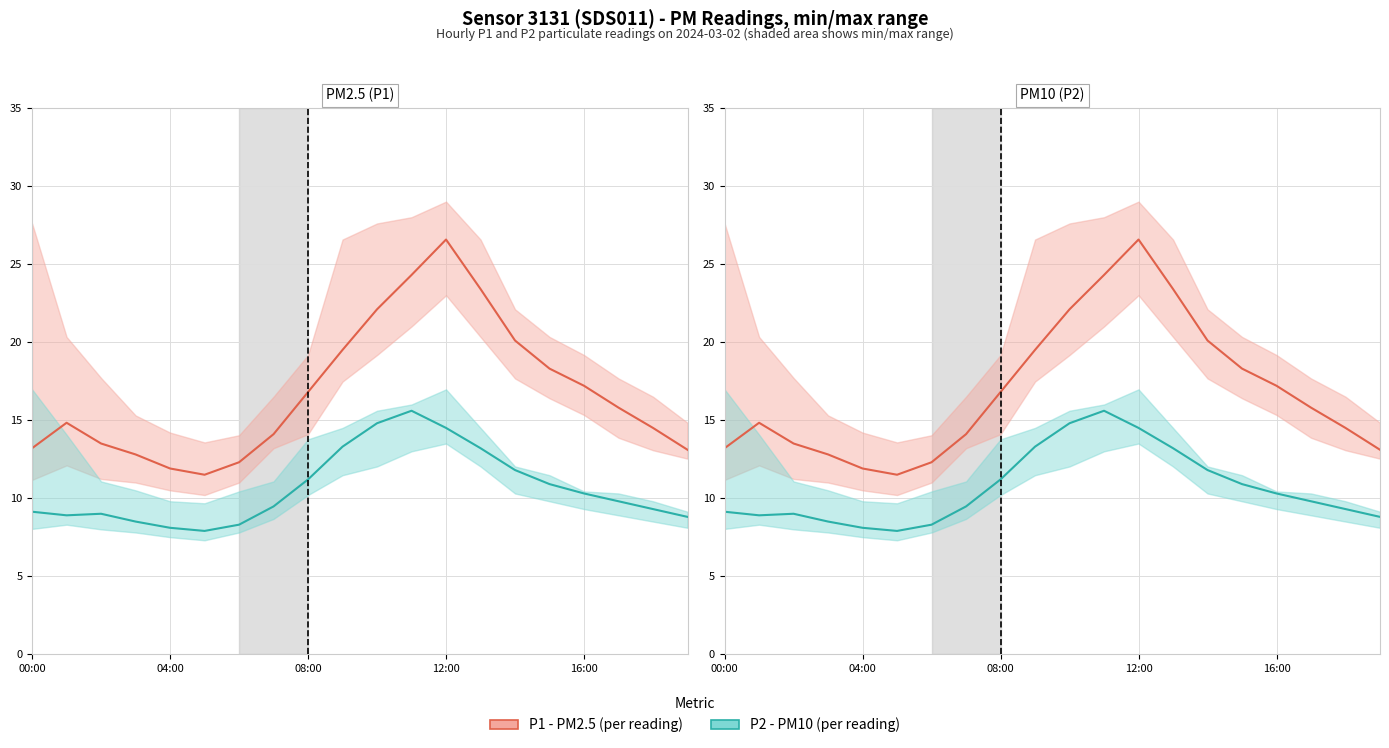

What is the spread (max minus min) of values at 08:00?

5.6